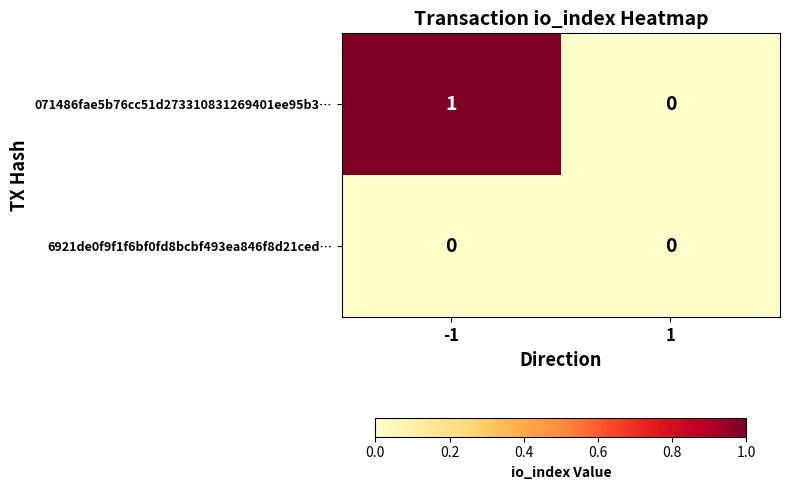

Which series has the largest range (max minus min)?

071486fae5b76cc51d273310831269401ee95b3…